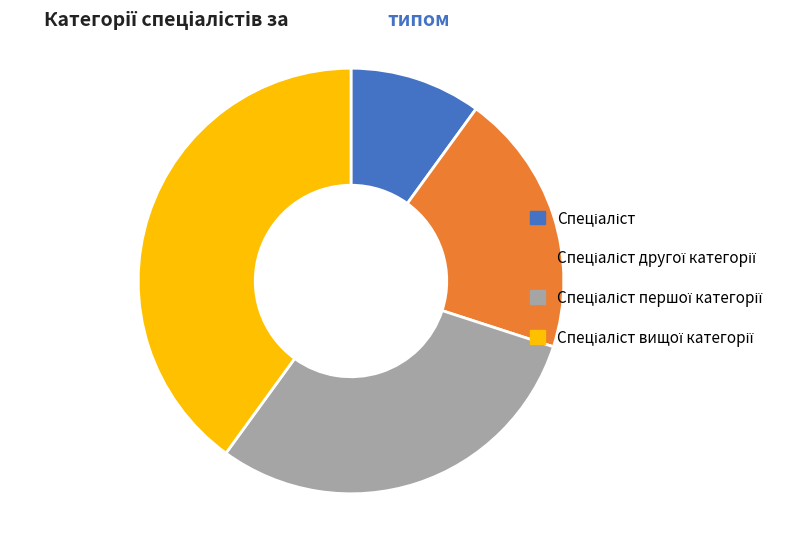

Is there a majority slice in this chart?

No